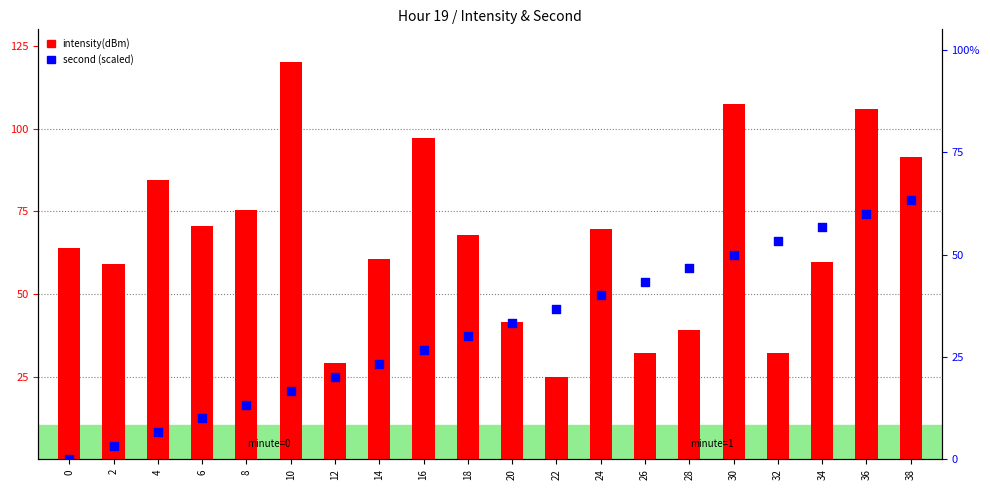

Which series reaches the minimum Y coordinate?

second (scaled)